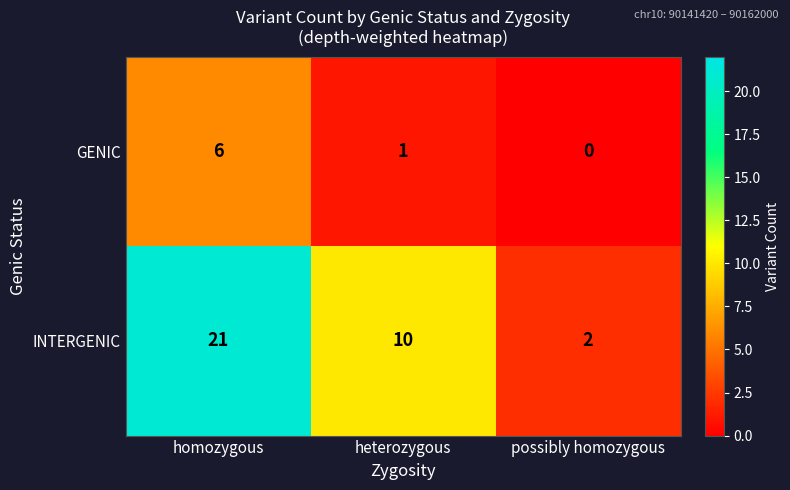

Count the number of data series in this chart.

2